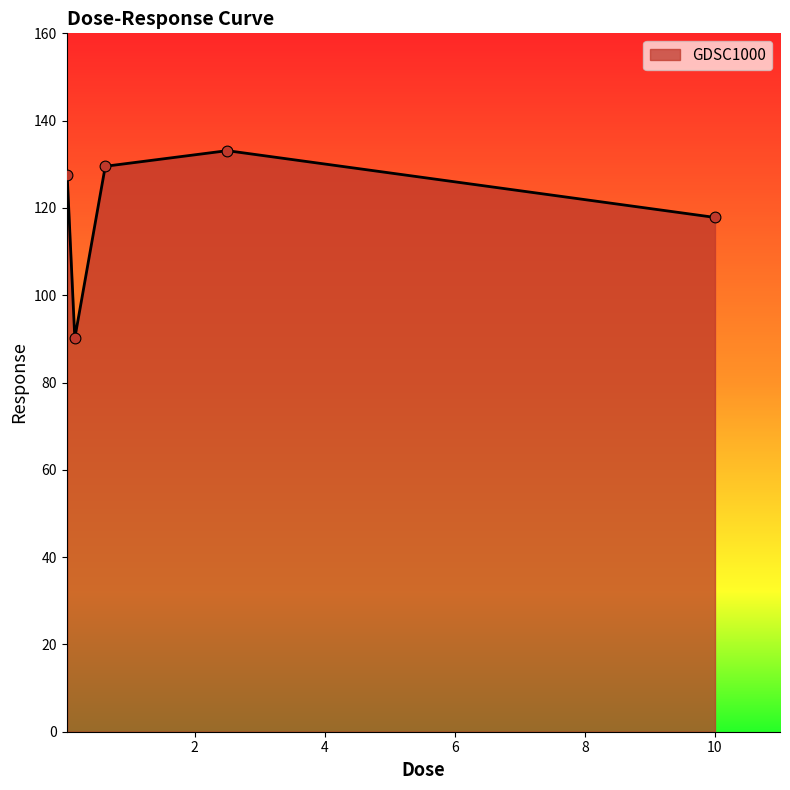

What is the smallest value displayed?

90.2